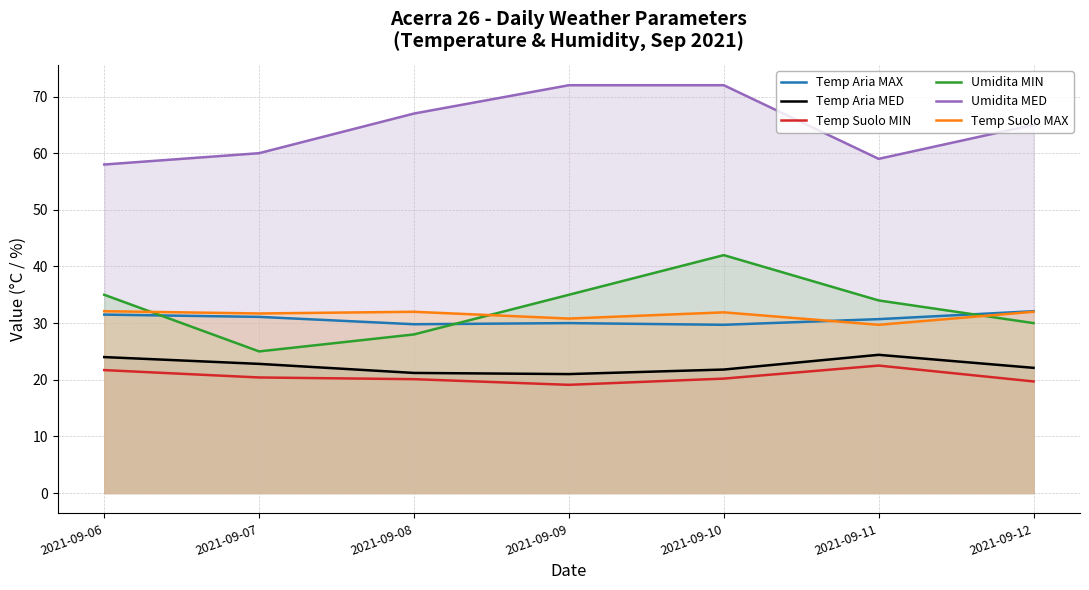

What is the approximate value of Temp Aria MED at 2021-09-10?

21.8